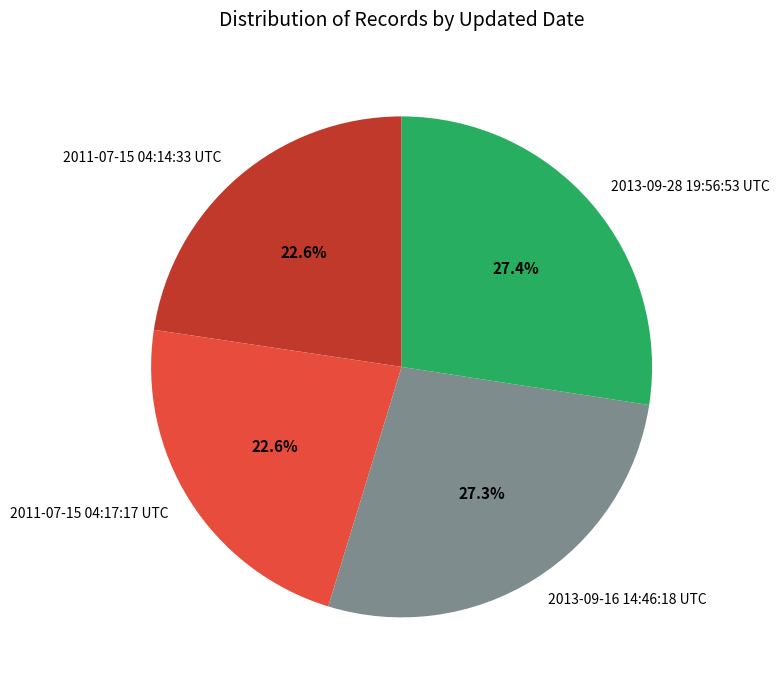

To the nearest percent, what is the average slice percentage?

25%